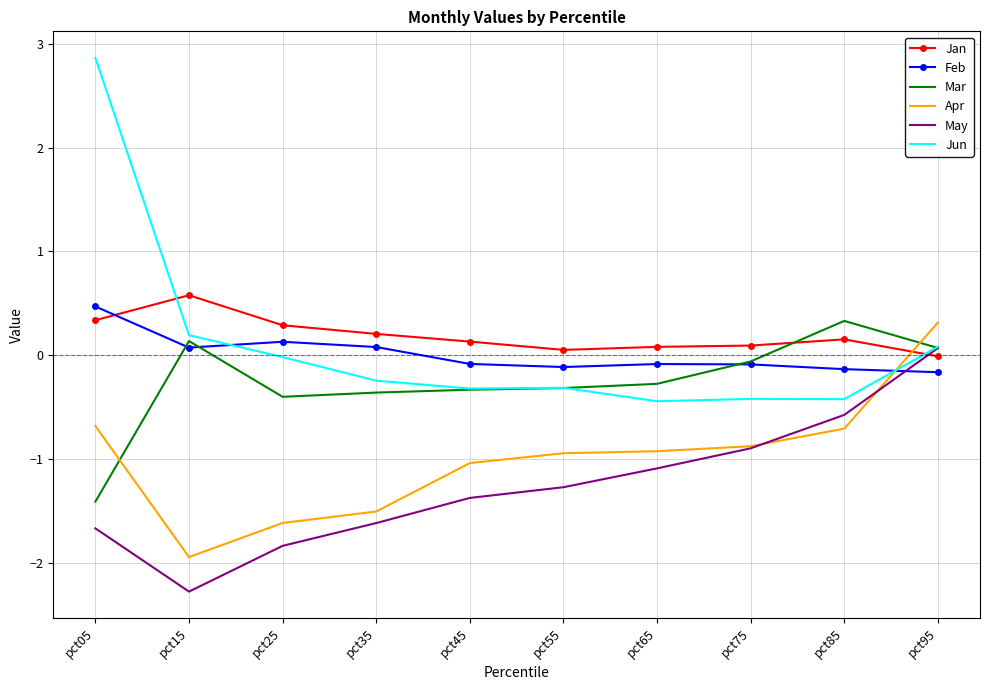

Is it true that Jan equals 0.1 at pct75?

True